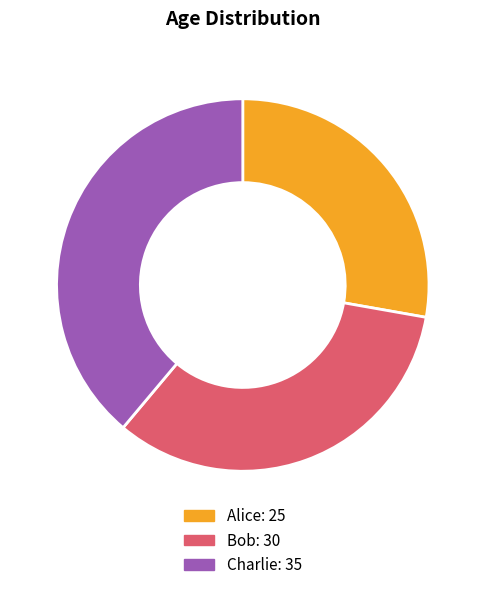

Rank the categories by value from lowest to highest.

Alice, Bob, Charlie